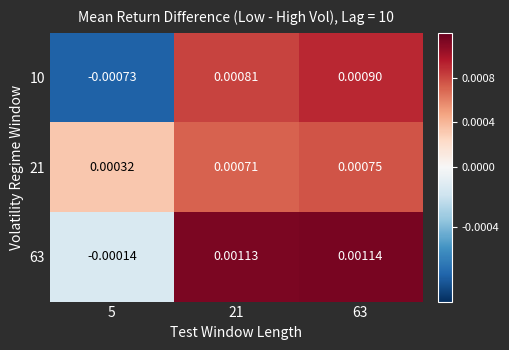

How many data points does each series have?

3